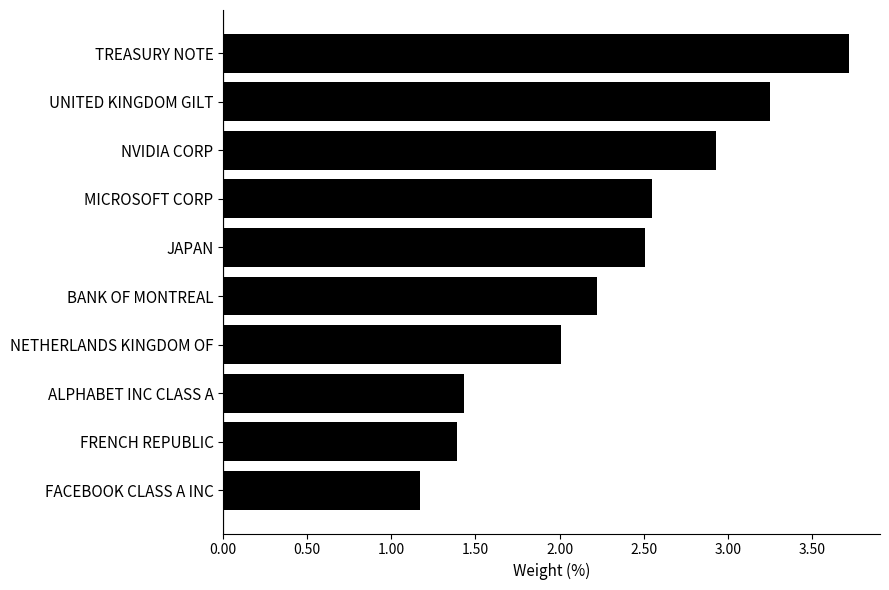

What is the average value?

2.3